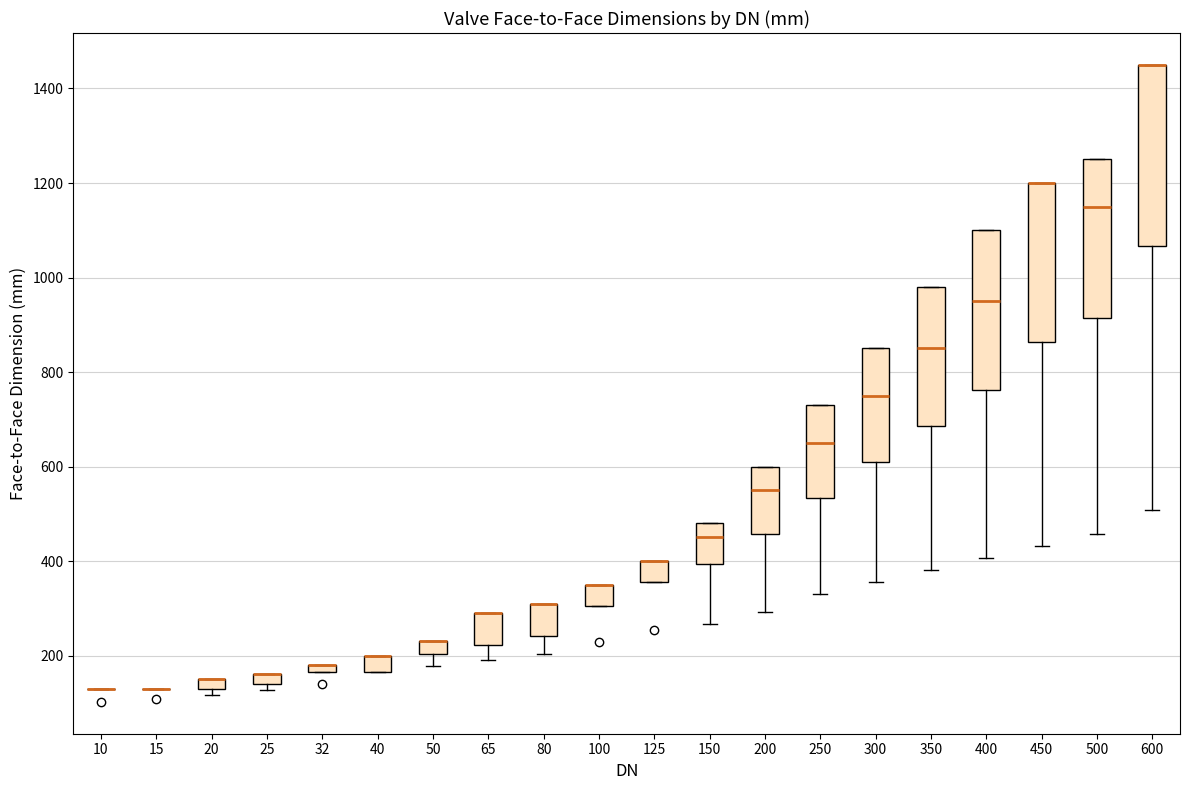

Comparing the boxes themselves (not the whiskers), which one is the tallest?

600